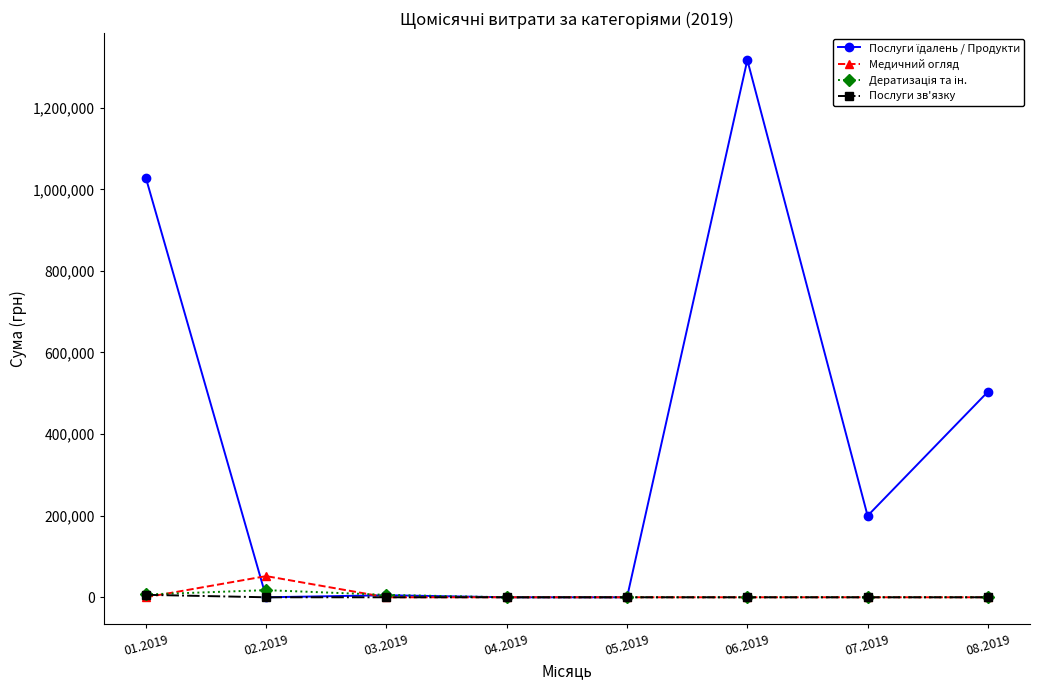

Does the chart display data point markers on the line(s)?

Yes